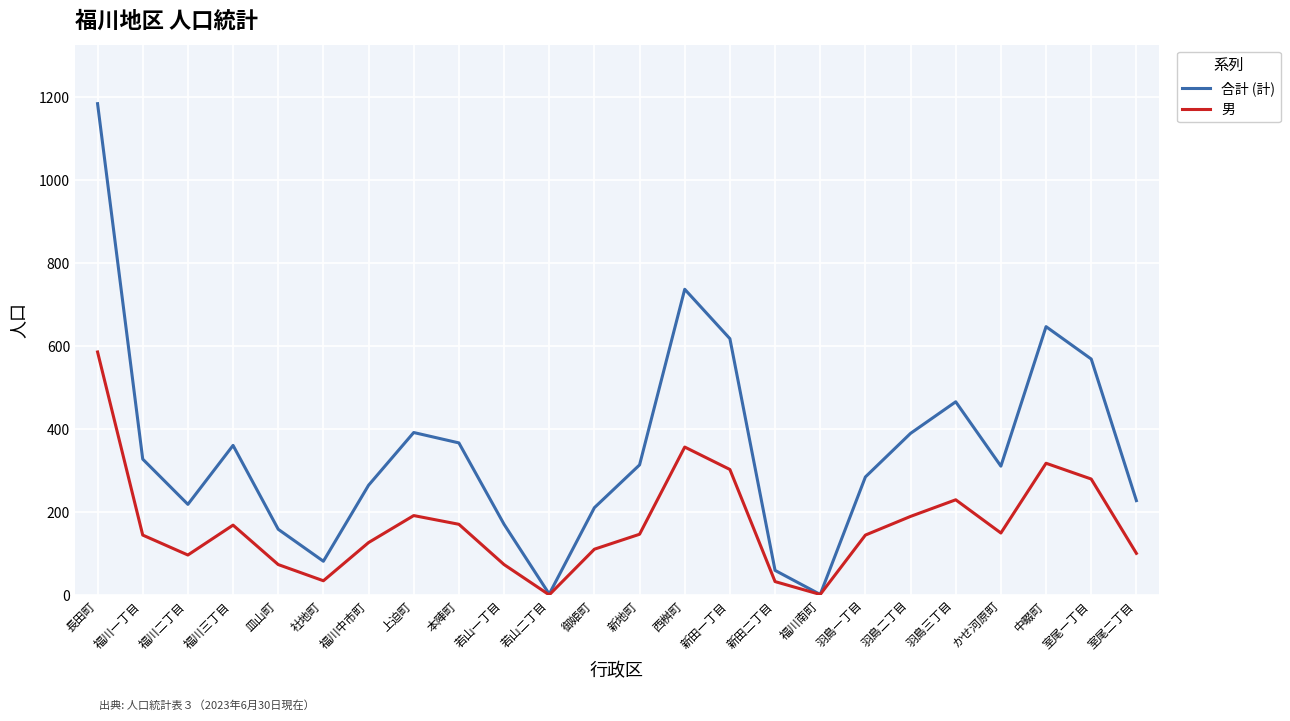

What is the spread (max minus min) of values at 福川中市町?

138